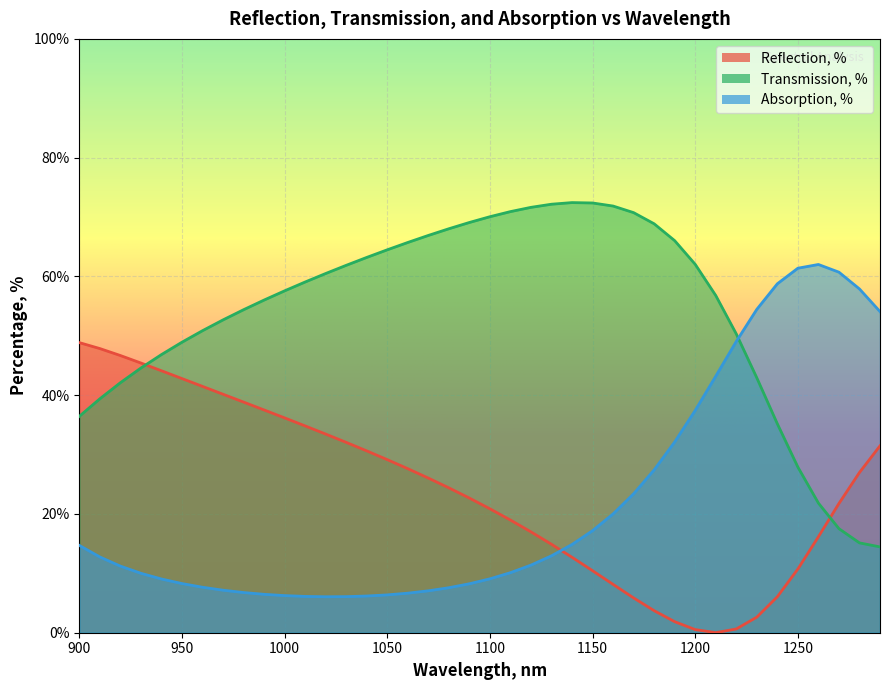

What are all the series names shown in the legend?

Reflection, %, Transmission, %, Absorption, %